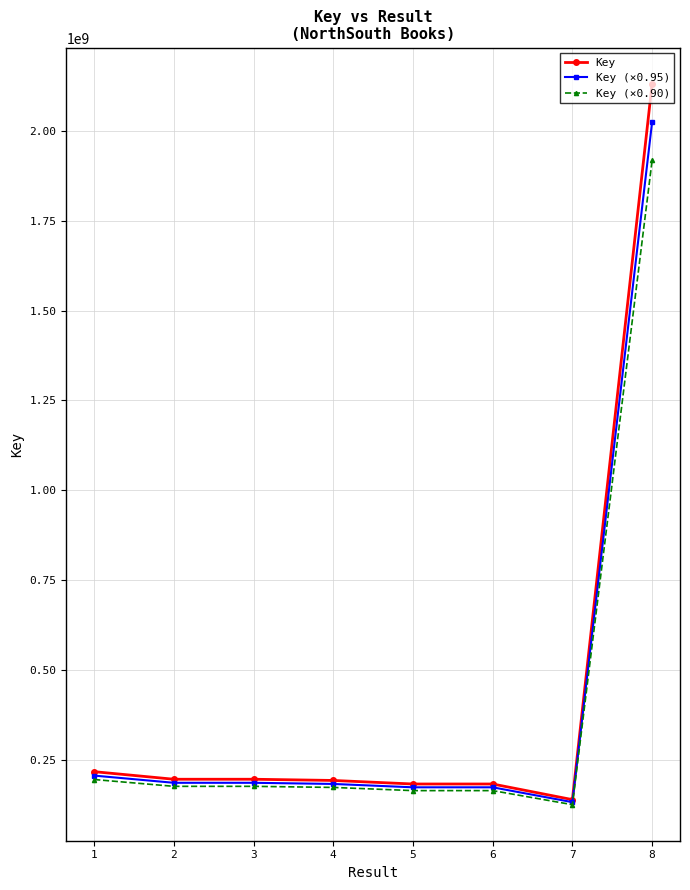

True or false: Key (×0.95) has a value of 312391460.5 at 6.

False